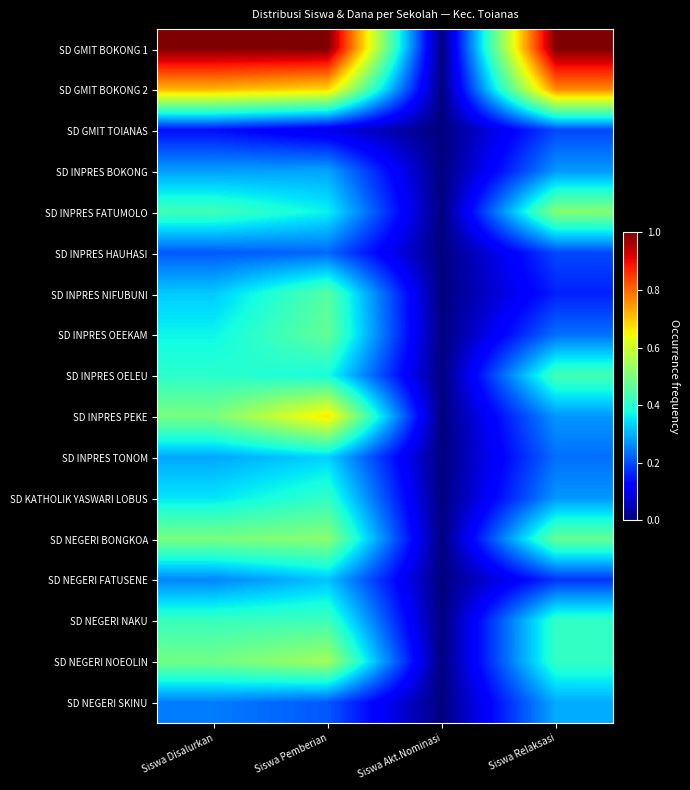

Reading right to left, transcribe all the data shown in this chart.

SD GMIT BOKONG 1: Siswa Relaksasi=1.0	Siswa Akt.Nominasi=0.0	Siswa Pemberian=1.0	Siswa Disalurkan=1.0
SD GMIT BOKONG 2: Siswa Relaksasi=0.8	Siswa Akt.Nominasi=0.0	Siswa Pemberian=0.7	Siswa Disalurkan=0.7
SD GMIT TOIANAS: Siswa Relaksasi=0.2	Siswa Akt.Nominasi=0.0	Siswa Pemberian=0.1	Siswa Disalurkan=0.1
SD INPRES BOKONG: Siswa Relaksasi=0.3	Siswa Akt.Nominasi=0.0	Siswa Pemberian=0.3	Siswa Disalurkan=0.3
SD INPRES FATUMOLO: Siswa Relaksasi=0.5	Siswa Akt.Nominasi=0.0	Siswa Pemberian=0.4	Siswa Disalurkan=0.4
SD INPRES HAUHASI: Siswa Relaksasi=0.2	Siswa Akt.Nominasi=0.0	Siswa Pemberian=0.2	Siswa Disalurkan=0.2
SD INPRES NIFUBUNI: Siswa Relaksasi=0.2	Siswa Akt.Nominasi=0.0	Siswa Pemberian=0.5	Siswa Disalurkan=0.3
SD INPRES OEEKAM: Siswa Relaksasi=0.2	Siswa Akt.Nominasi=0.0	Siswa Pemberian=0.5	Siswa Disalurkan=0.4
SD INPRES OELEU: Siswa Relaksasi=0.4	Siswa Akt.Nominasi=0.0	Siswa Pemberian=0.4	Siswa Disalurkan=0.4
SD INPRES PEKE: Siswa Relaksasi=0.3	Siswa Akt.Nominasi=0.0	Siswa Pemberian=0.7	Siswa Disalurkan=0.5
SD INPRES TONOM: Siswa Relaksasi=0.2	Siswa Akt.Nominasi=0.0	Siswa Pemberian=0.3	Siswa Disalurkan=0.3
SD KATHOLIK YASWARI LOBUS: Siswa Relaksasi=0.3	Siswa Akt.Nominasi=0.0	Siswa Pemberian=0.4	Siswa Disalurkan=0.4
SD NEGERI BONGKOA: Siswa Relaksasi=0.5	Siswa Akt.Nominasi=0.0	Siswa Pemberian=0.5	Siswa Disalurkan=0.5
SD NEGERI FATUSENE: Siswa Relaksasi=0.2	Siswa Akt.Nominasi=0.0	Siswa Pemberian=0.3	Siswa Disalurkan=0.3
SD NEGERI NAKU: Siswa Relaksasi=0.4	Siswa Akt.Nominasi=0.0	Siswa Pemberian=0.4	Siswa Disalurkan=0.4
SD NEGERI NOEOLIN: Siswa Relaksasi=0.4	Siswa Akt.Nominasi=0.0	Siswa Pemberian=0.5	Siswa Disalurkan=0.5
SD NEGERI SKINU: Siswa Relaksasi=0.3	Siswa Akt.Nominasi=0.0	Siswa Pemberian=0.2	Siswa Disalurkan=0.2